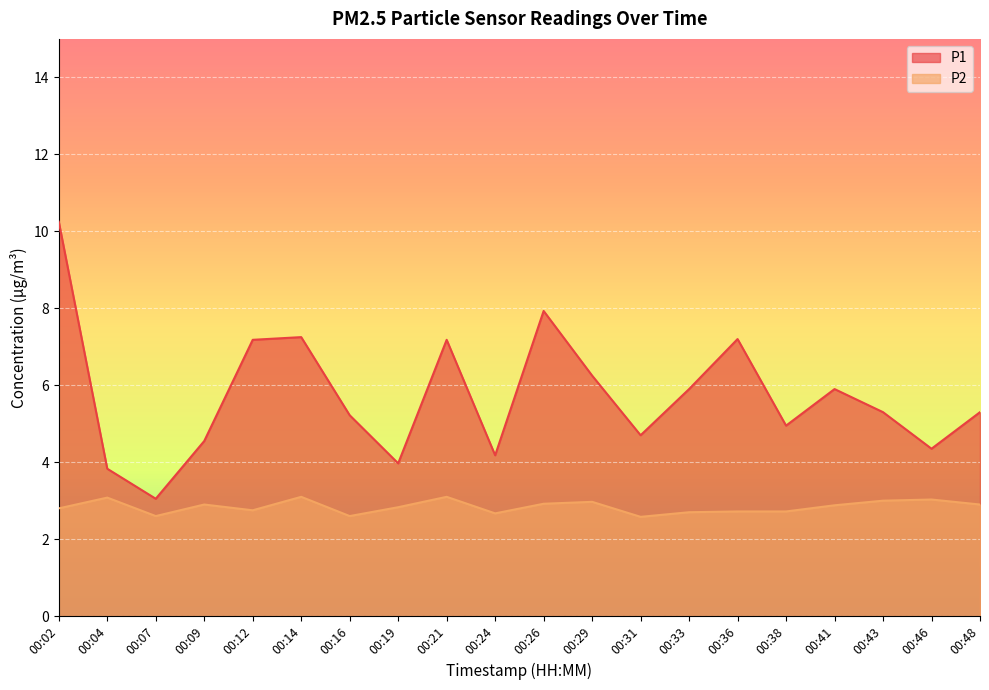

Between 00:38 and 00:48, which is larger?

00:48